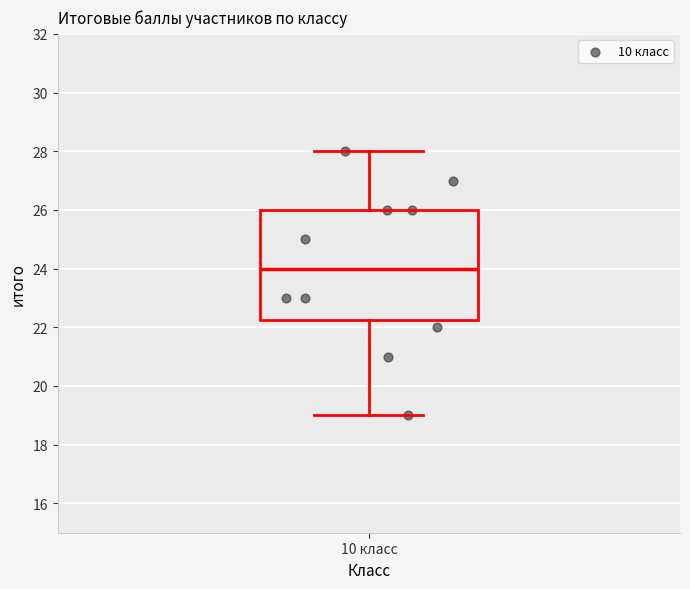

Read this box plot against the y-axis: the position of the median line, the range covered by the box, and the ends of both whiskers. The values are not printed on the chart, so give them approximately, as read against the axis.

median 24.0, box 22.2 to 26.0, whiskers 19.0 to 28.0